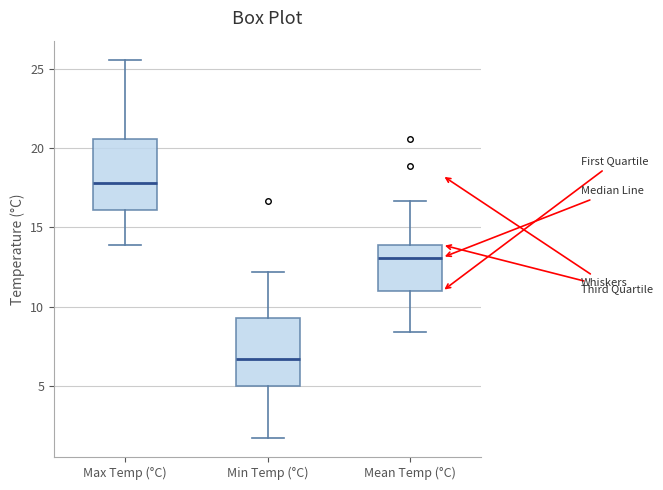

Reading left to right, transcribe this box plot: for each box, give where its median line is, the range the box spans, and where its two whiskers end, as read against the y-axis. The values are not printed on the chart, so give them approximately, as read against the axis.

Max Temp (°C): median 18.0, box 16.0 to 20.5, whiskers 14.0 to 25.5
Min Temp (°C): median 6.5, box 5.0 to 9.5, whiskers 1.5 to 12.0
Mean Temp (°C): median 13.0, box 11.0 to 14.0, whiskers 8.5 to 16.5